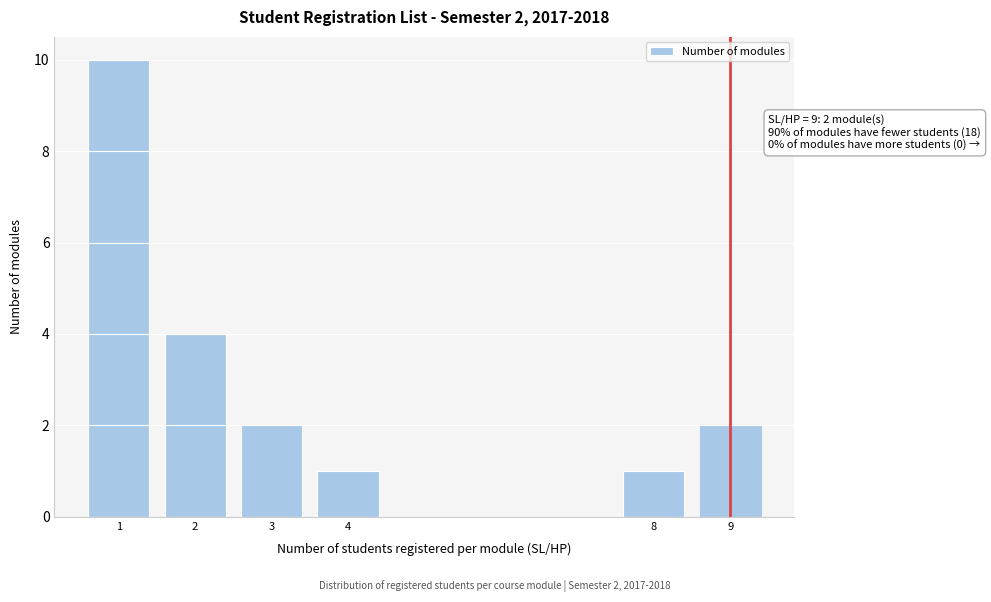

Reading right to left, transcribe all the data shown in this chart.

9=2	8=1	4=1	3=2	2=4	1=10